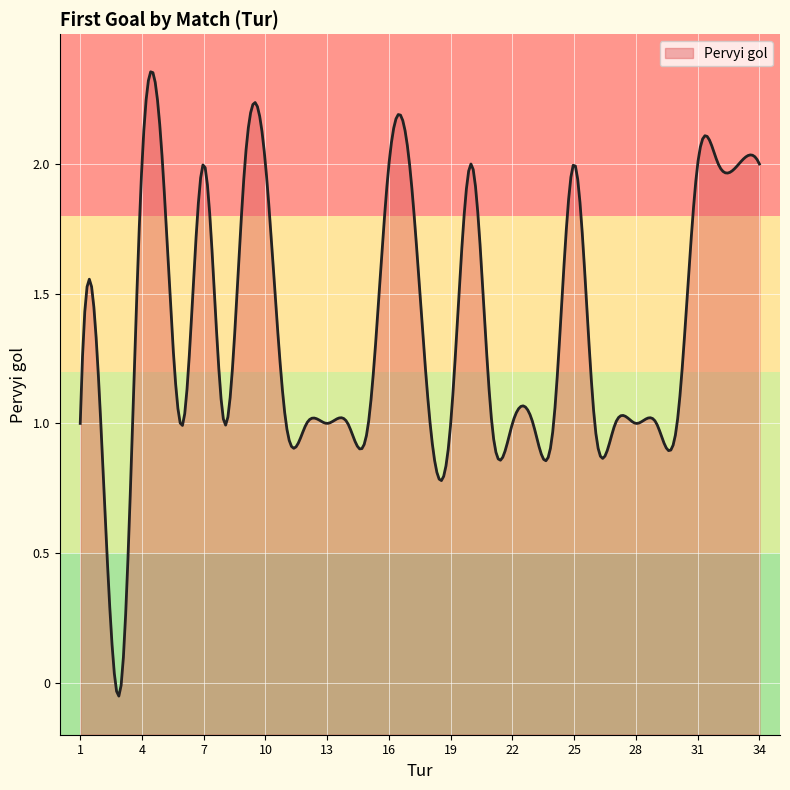

Does the chart display data point markers on the line(s)?

No